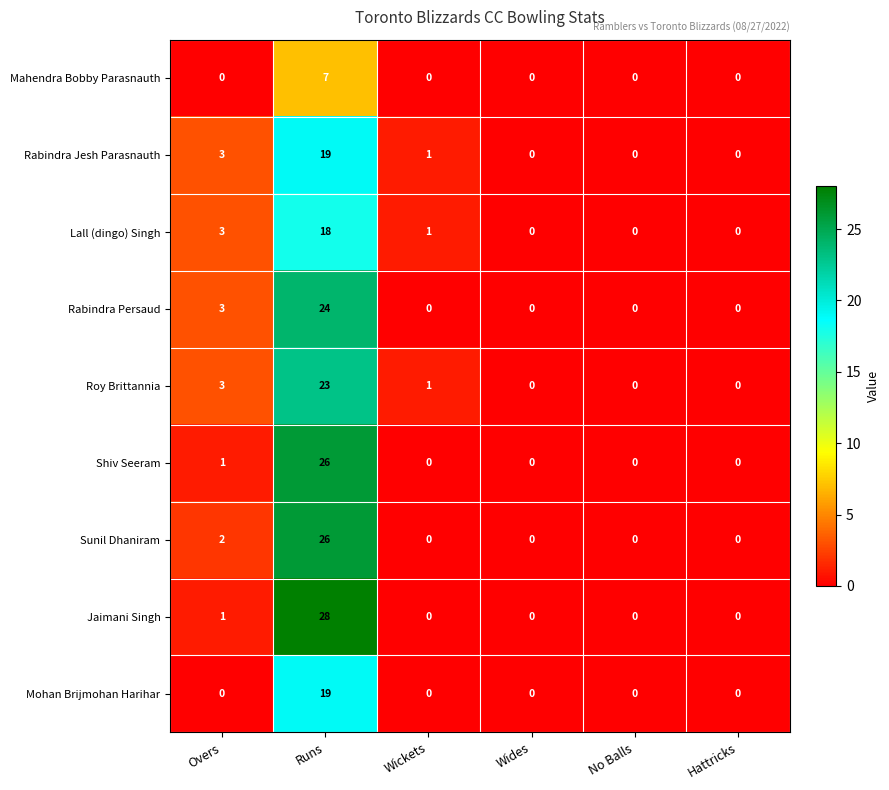

Where is Rabindra Jesh Parasnauth nearest to the value 9?

Overs